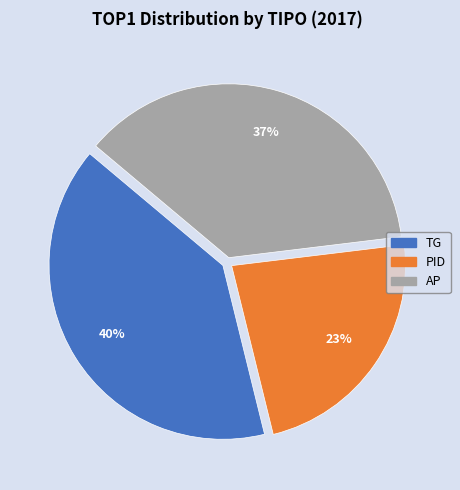

What percentage is the TG slice, to the nearest percent?

40%